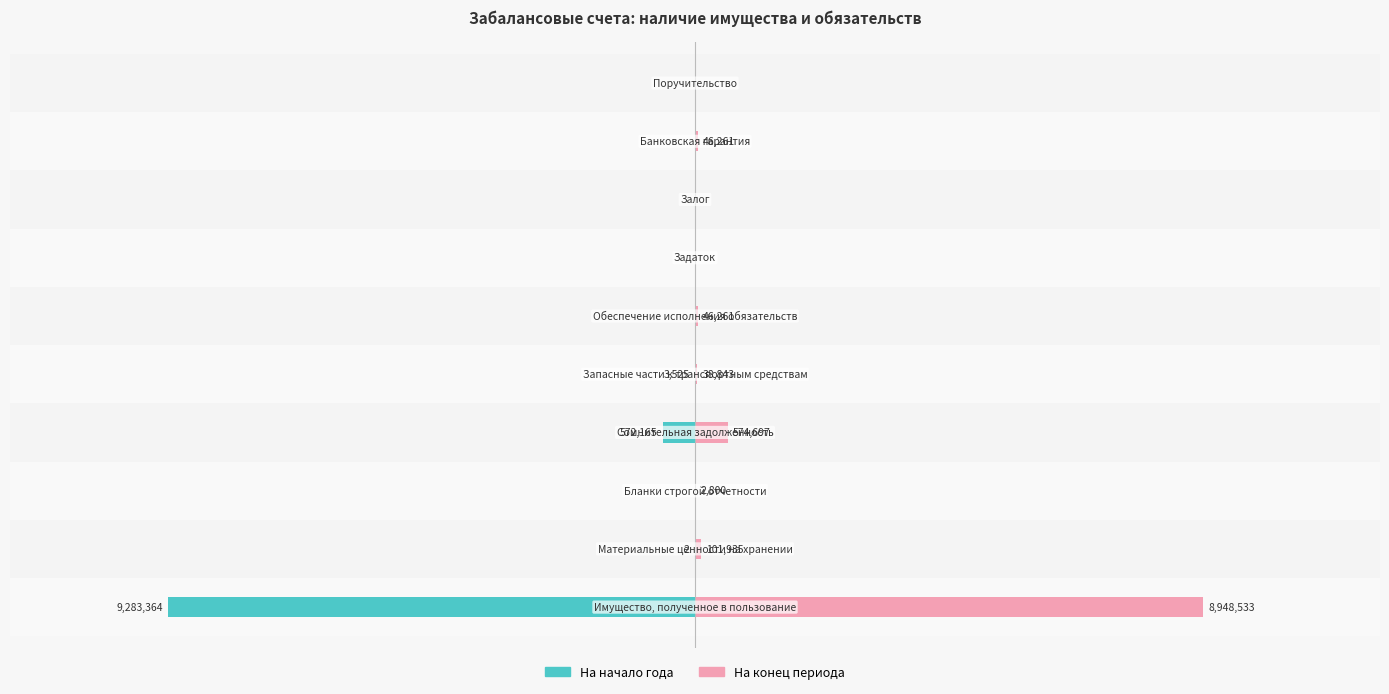

Reading left to right, transcribe all the data shown in this chart.

На начало года: 0=-9283363.6	1=-2.0	2=0.0	3=-572164.9	4=-3525.0	5=0.0	6=0.0	7=0.0	8=0.0	9=0.0
На конец периода: 0=8948533.1	1=101935.0	2=2800.0	3=574696.7	4=38843.3	5=46261.3	6=0.0	7=0.0	8=46261.3	9=0.0